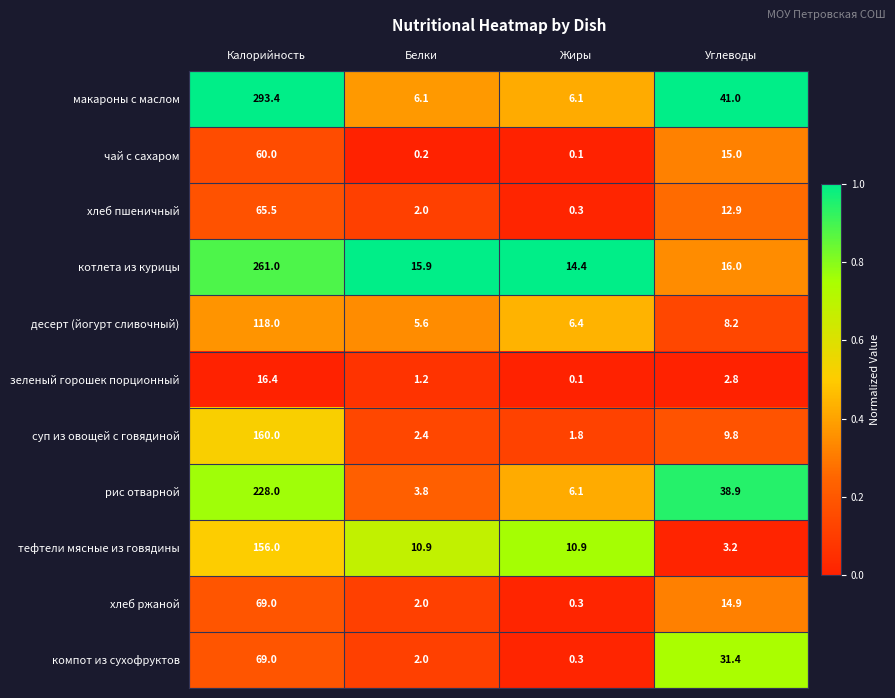

What is the difference between the maximum and minimum values in the компот из сухофруктов series?

68.7